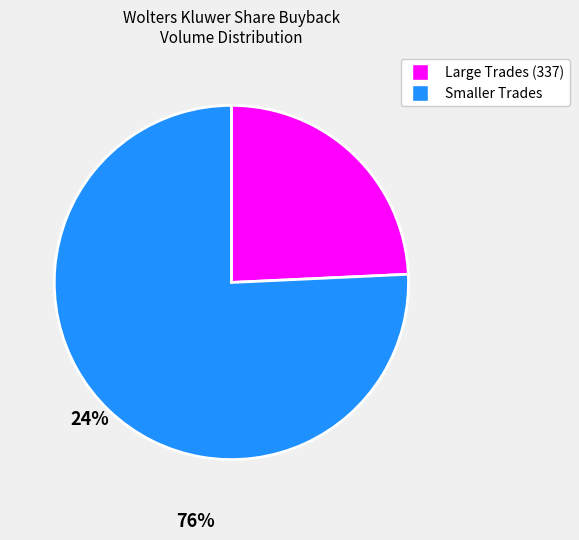

Is there any slice that represents more than half of the pie?

Yes